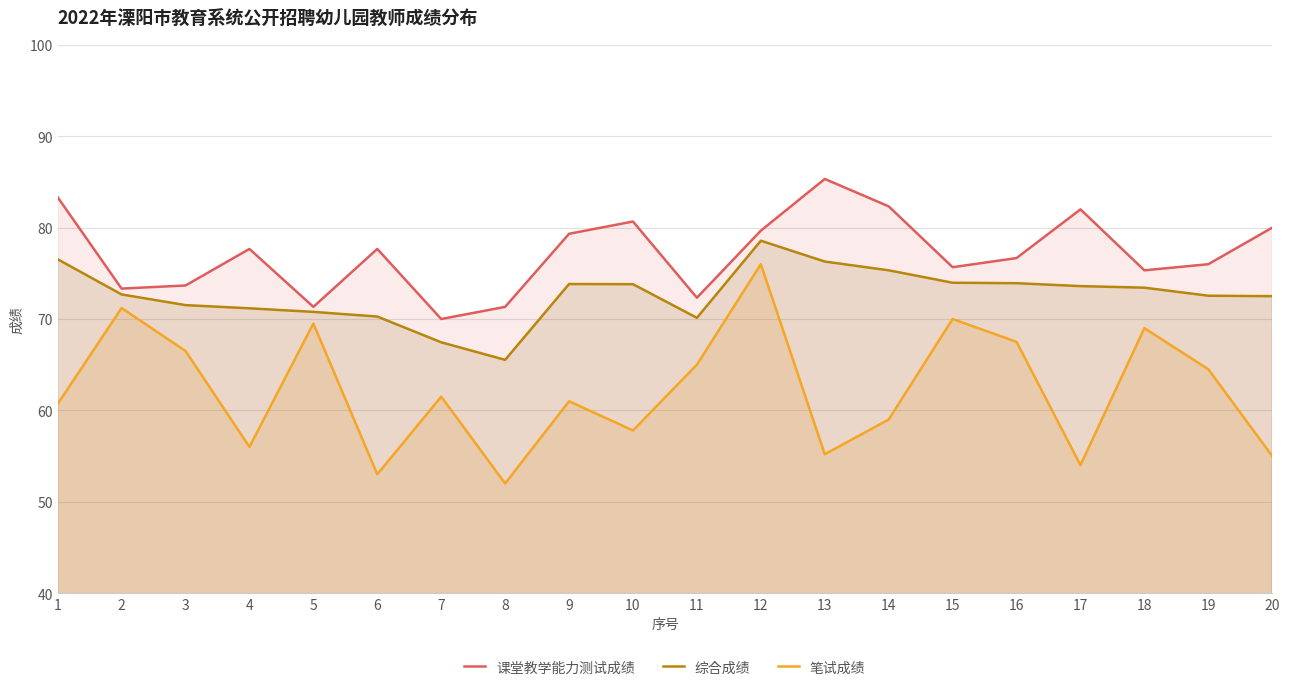

At which category does the chart reach its peak across all series?

13